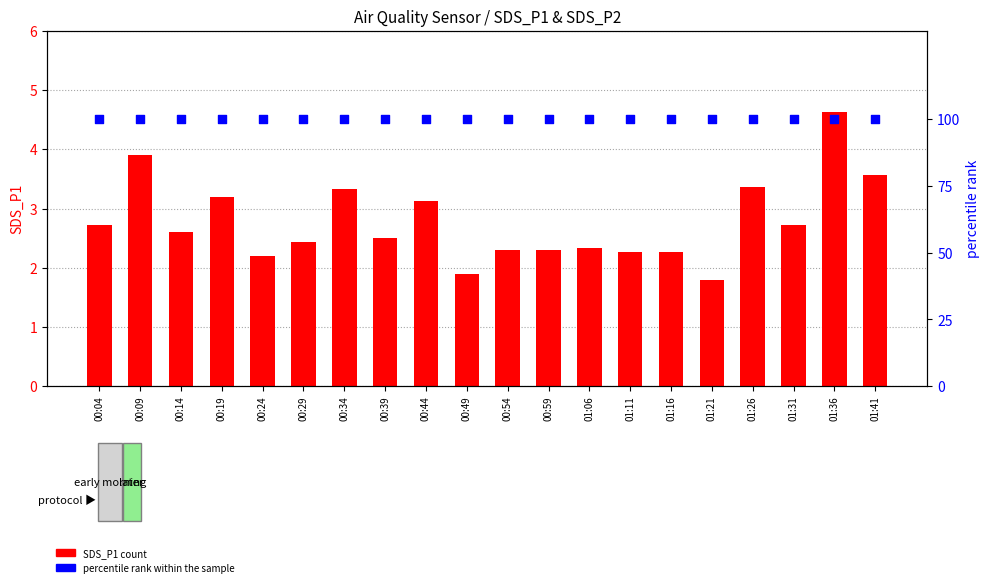

Which series has the widest spread of Y values?

SDS_P1